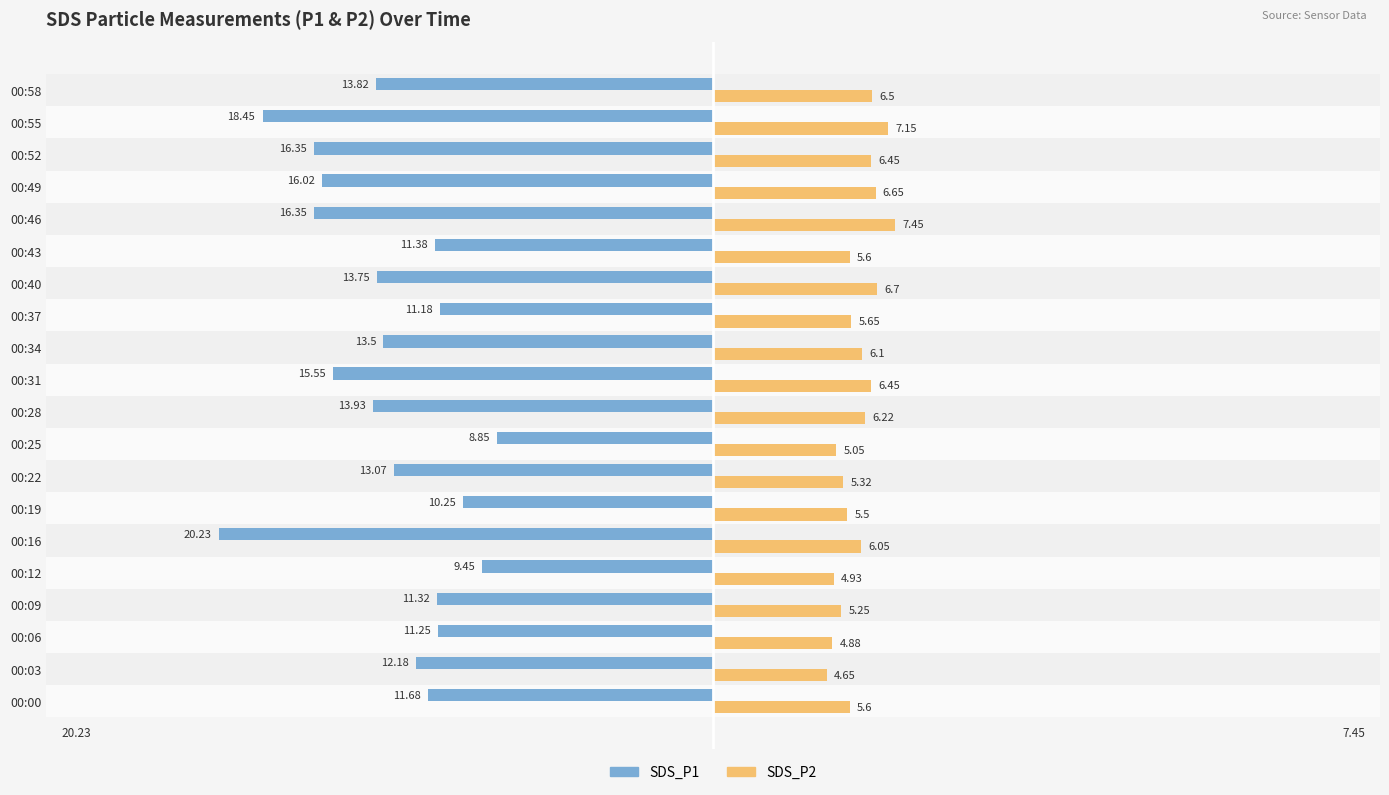

At which category is the sum across all series the highest?

00:25